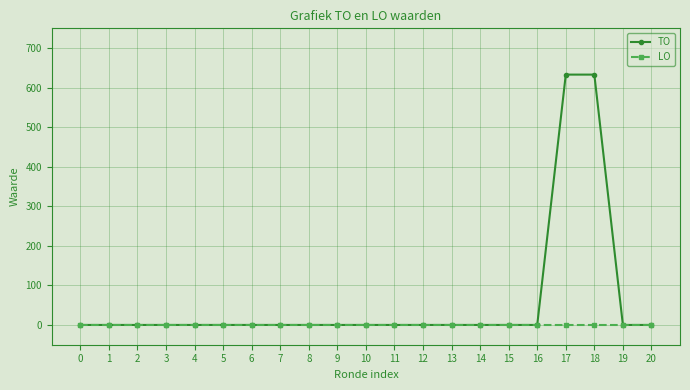

Reading left to right, transcribe all the data shown in this chart.

TO: 0	0	0	0	0	0	0	0	0	0	0	0	0	0	0	0	0	633	633	0	0
LO: 0	0	0	0	0	0	0	0	0	0	0	0	0	0	0	0	0	0	0	0	0